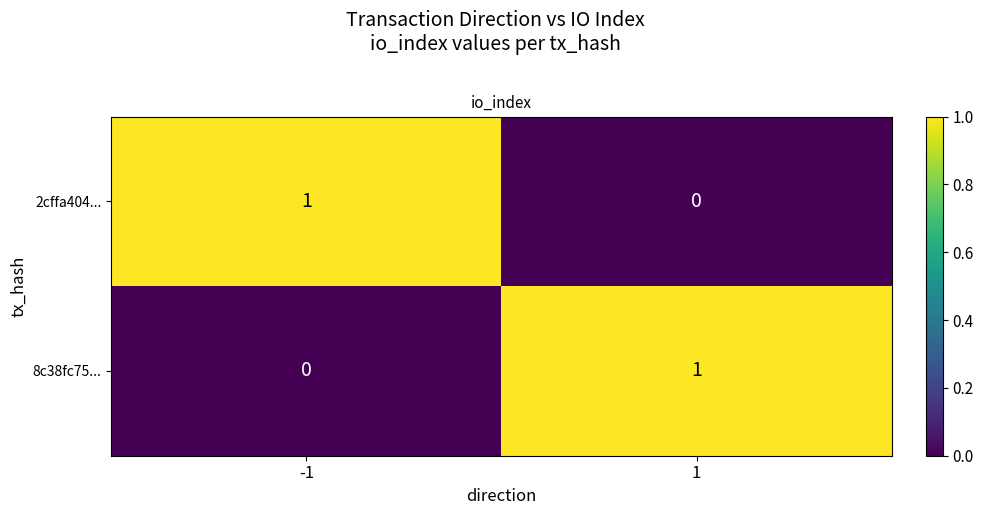

Rank the series at 1 from lowest to highest value.

2cffa404..., 8c38fc75...